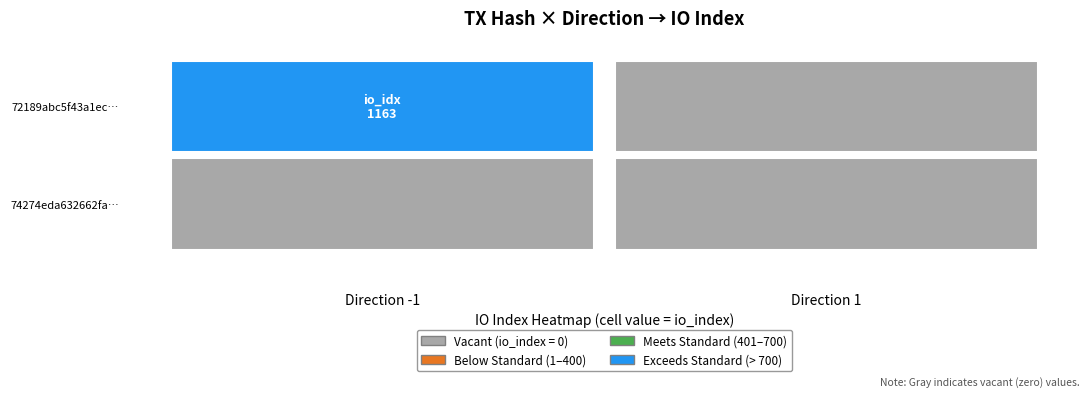

Which series changed the most between direction and io_index?

72189abc5f43a1ec2037714951eb7e7d2d5b967